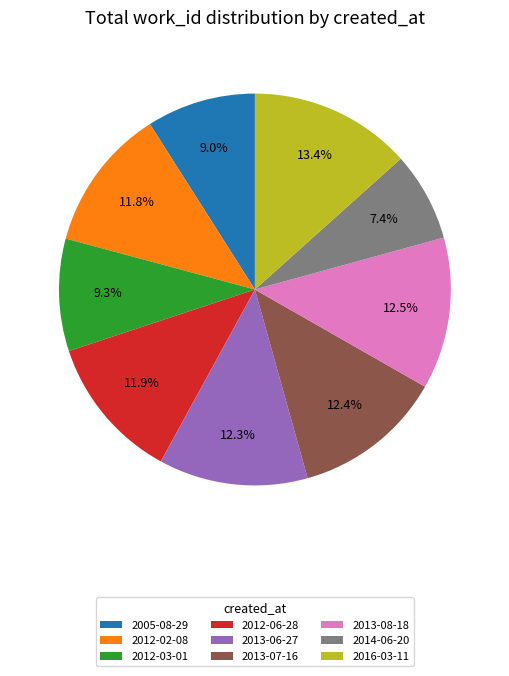

How many segments does this pie chart have?

9